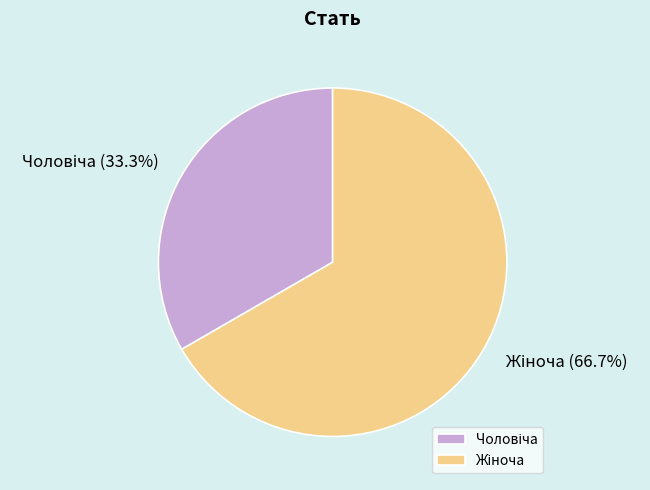

Is there any slice that represents more than half of the pie?

Yes